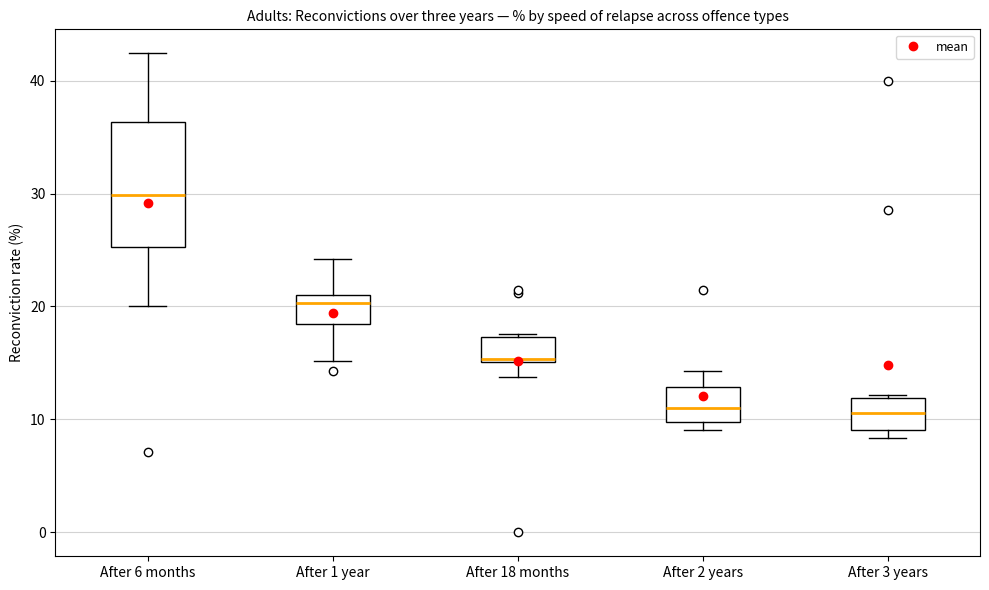

Reading left to right, read every box against the y-axis: the position of its median line, the range the box covers, and the ends of its whiskers. The values are not printed on the chart, so give them approximately, as read against the axis.

After 6 months: median 30, box 25 to 36, whiskers 20 to 42
After 1 year: median 20, box 18 to 21, whiskers 15 to 24
After 18 months: median 15, box 15 to 17, whiskers 14 to 18
After 2 years: median 11, box 10 to 13, whiskers 9 to 14
After 3 years: median 11, box 9 to 12, whiskers 8 to 12